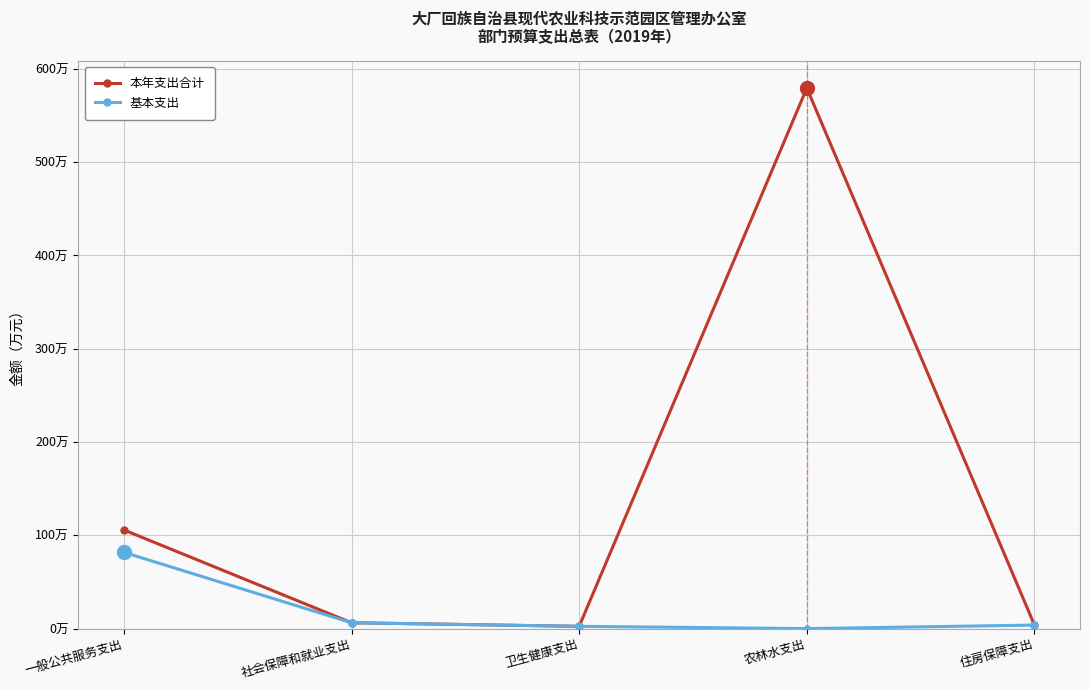

True or false: 基本支出 has more than 1 points higher than both neighbors.

False